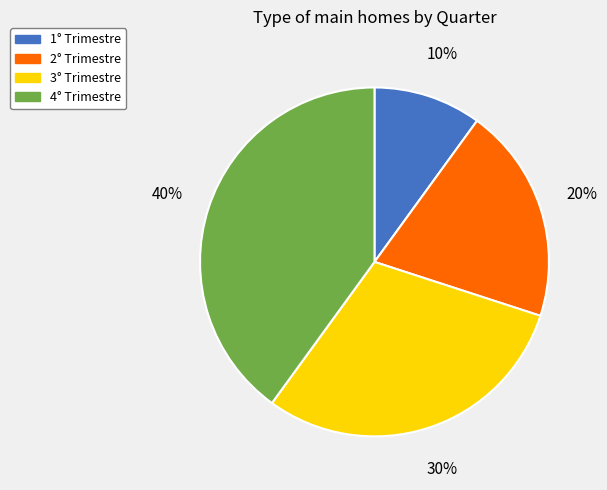

Is there a majority slice in this chart?

No